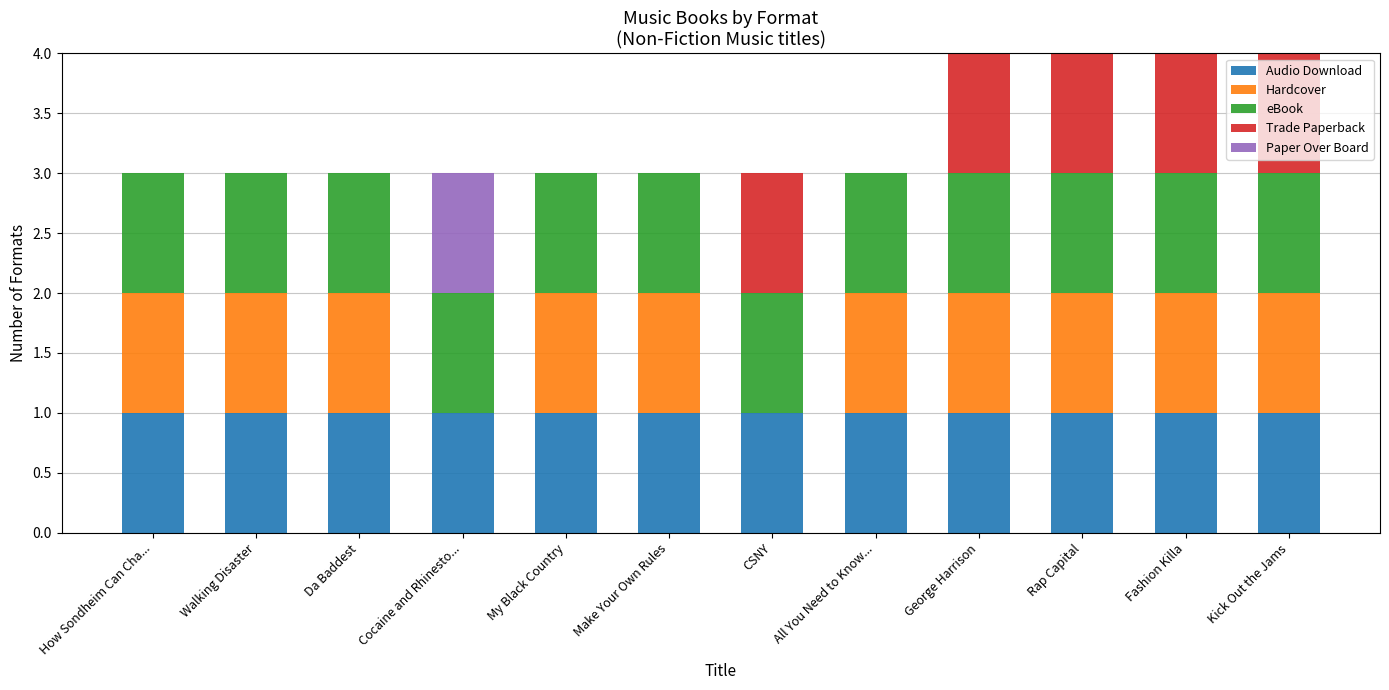

Are the bars horizontal?

No